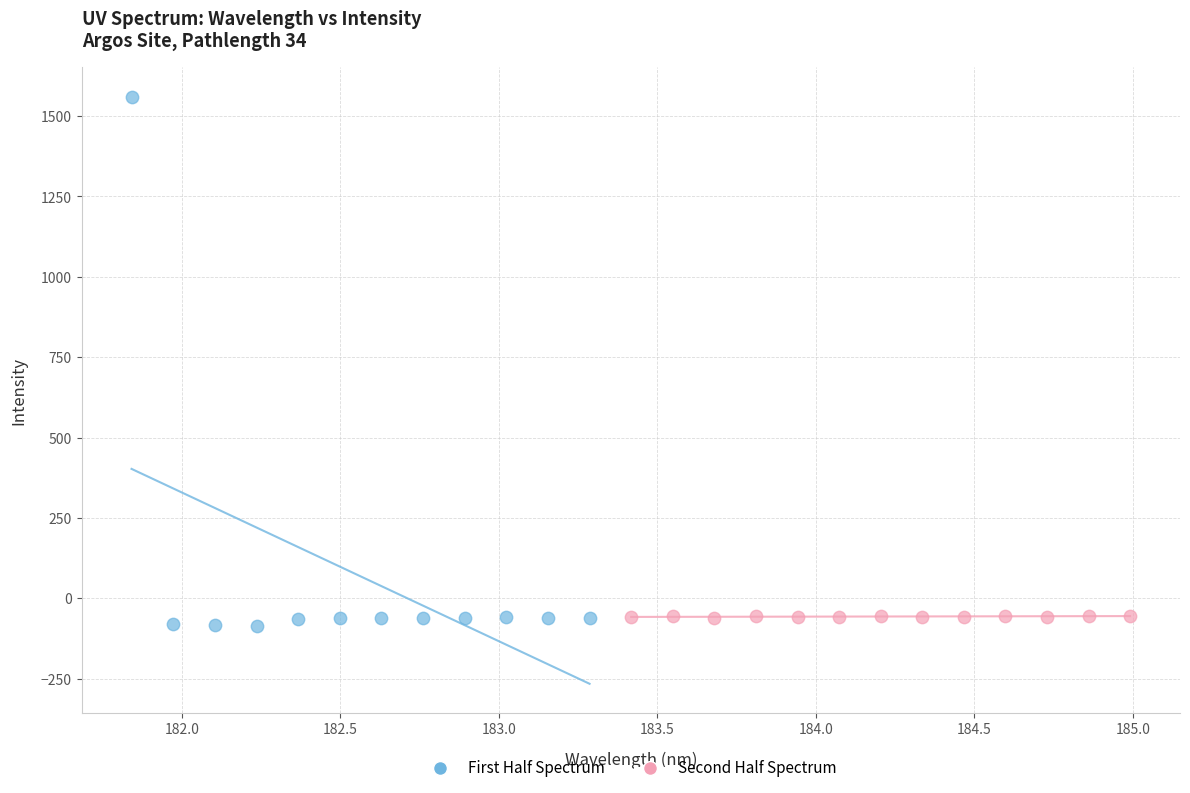

Which series reaches the maximum Y coordinate?

First Half Spectrum